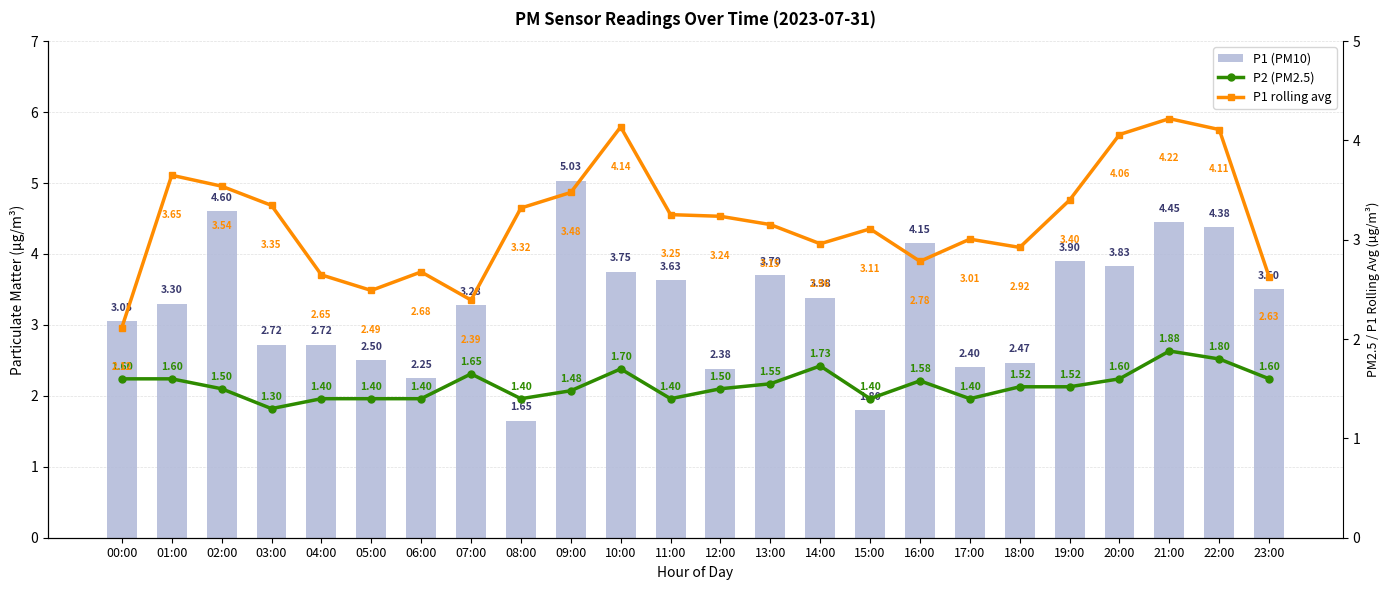

Which series has the largest range (max minus min)?

P1 (PM10)